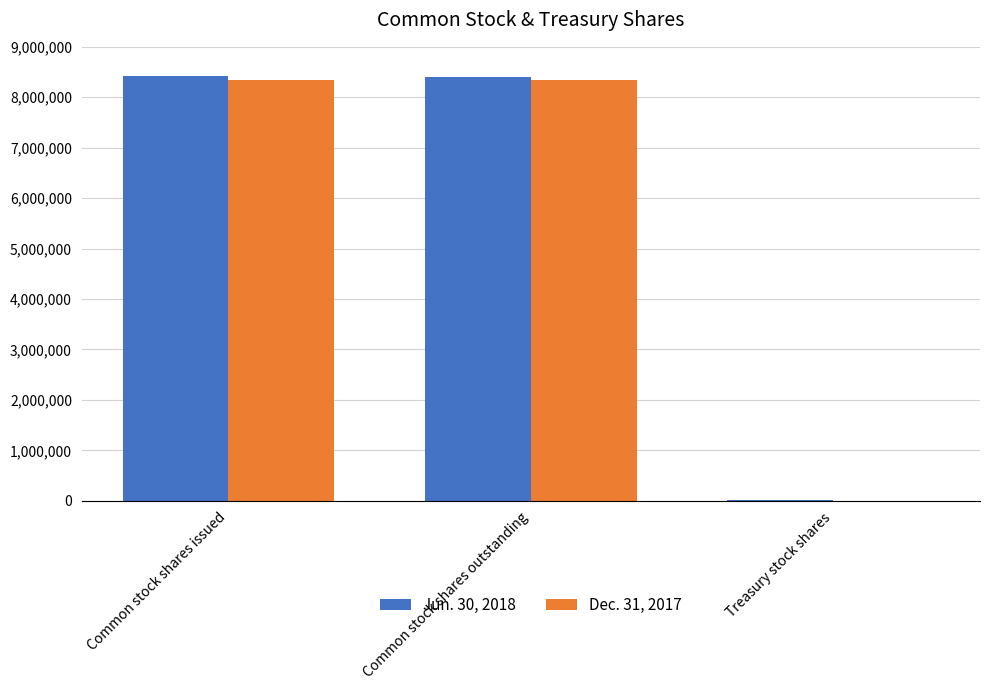

At which label does Jun. 30, 2018 first exceed 8400697?

Common stock shares issued